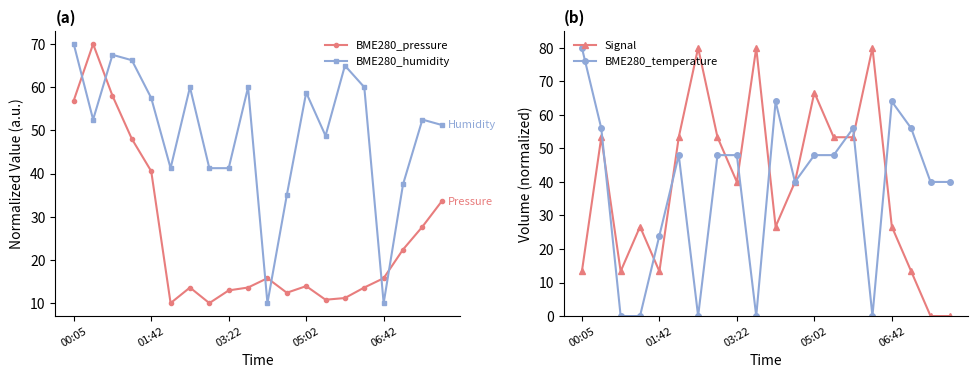

True or false: Signal has a value of 0.0 at 18.

True